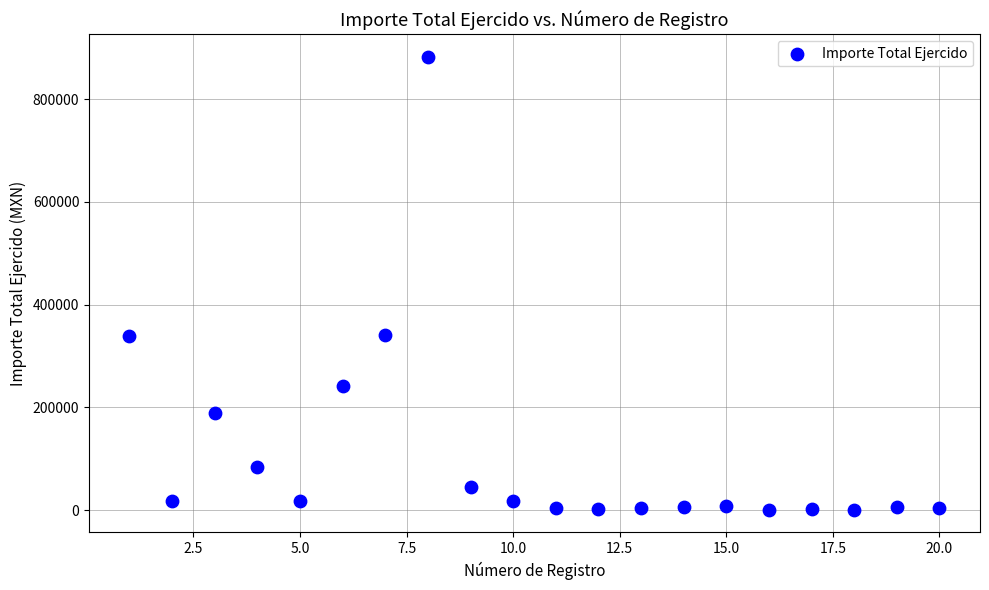

What is the range of Y values (max minus min)?

881596.4